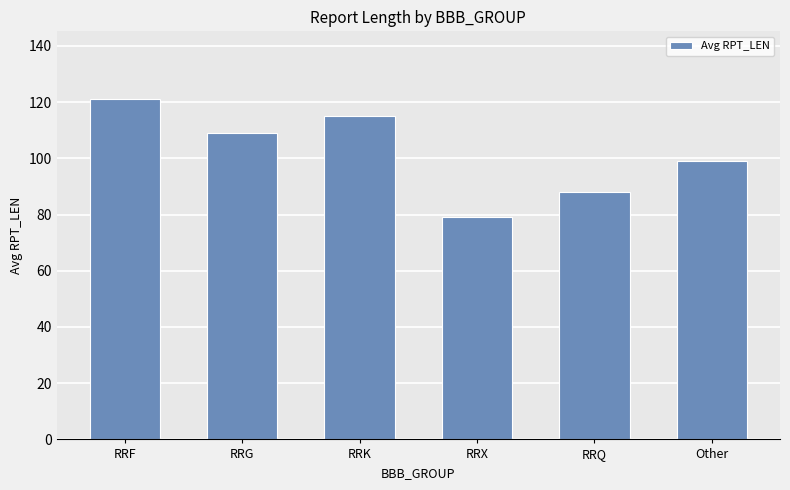

Which category has the highest value across all series?

RRF